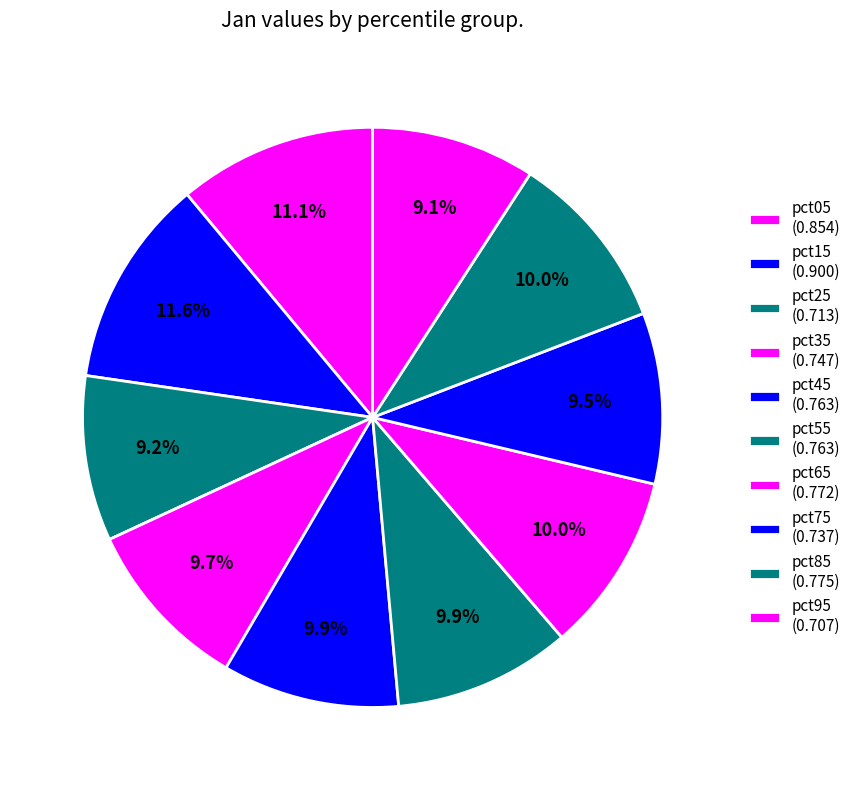

How many segments does this pie chart have?

10